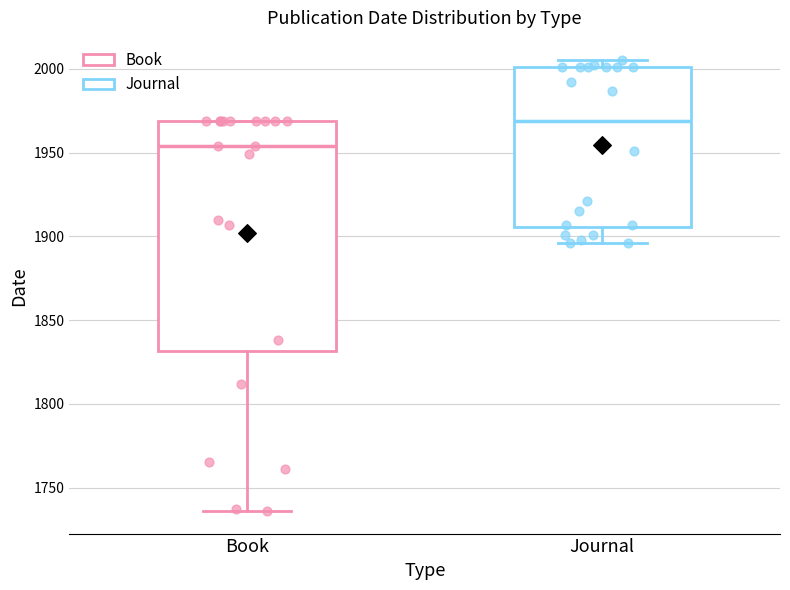

Which box's median line is the highest?

Journal